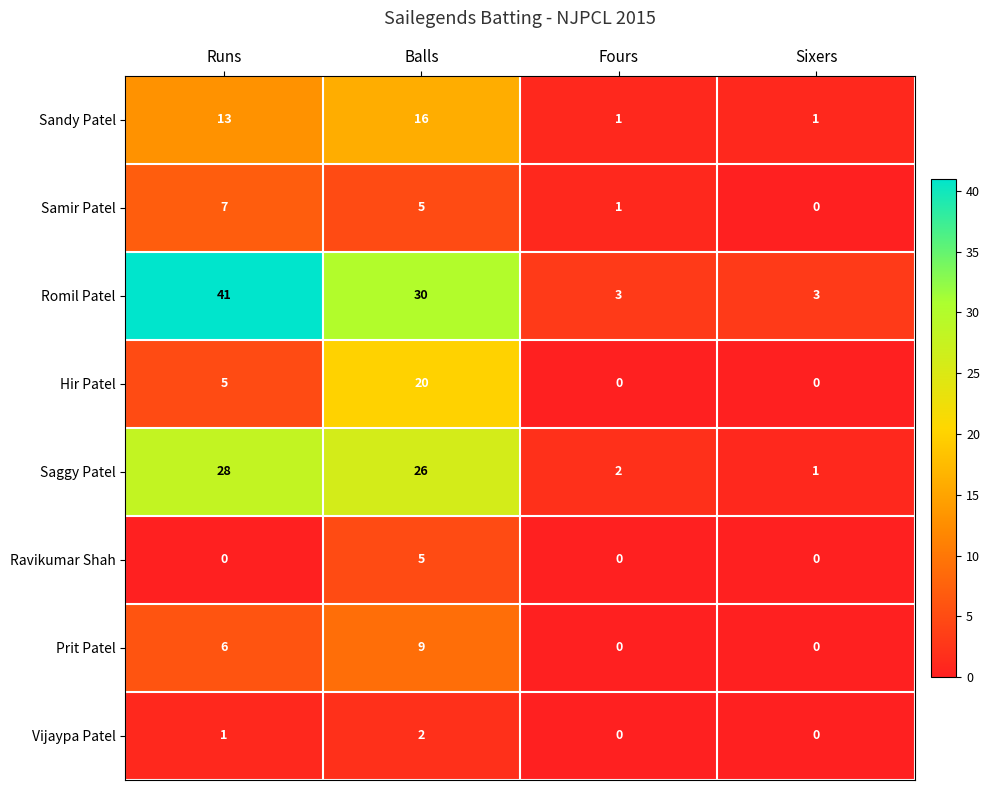

How many Romil Patel values are between 3 and 41?

4